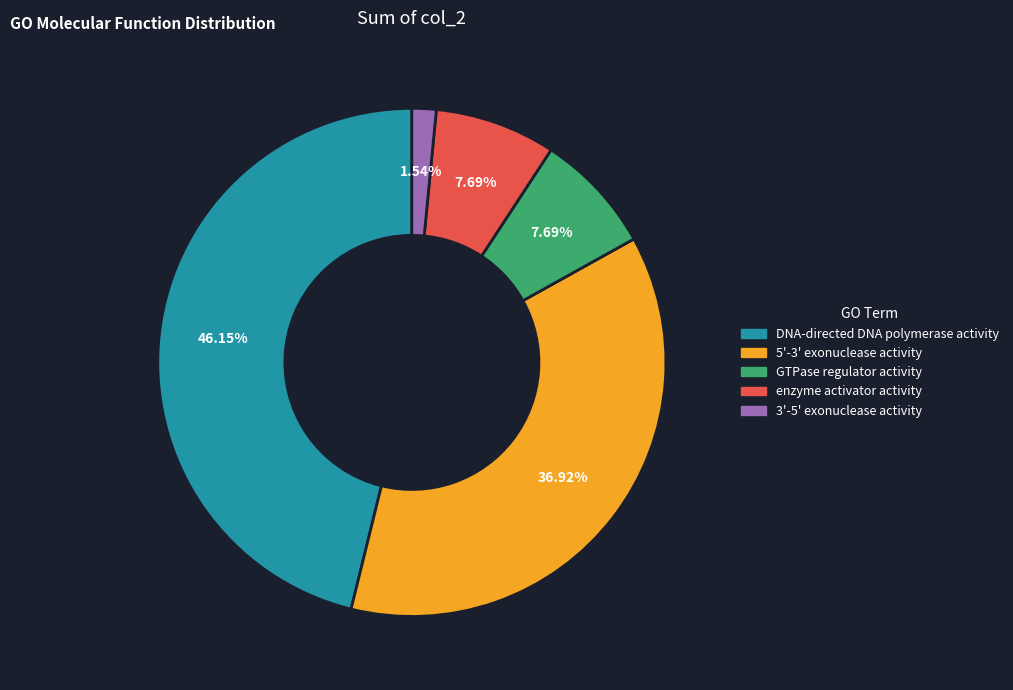

True or false: enzyme activator activity accounts for 1% of the total.

False